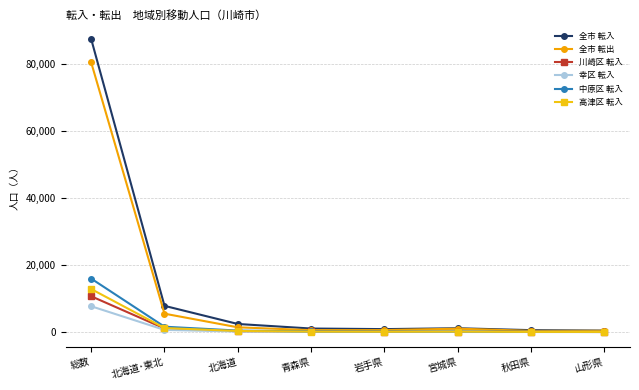

Between 総数 and 山形県, which series saw the biggest shift?

全市 転入